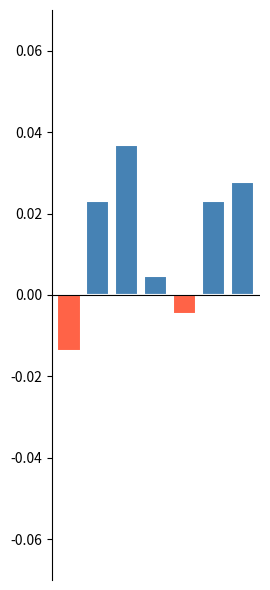

How many series are shown in this chart?

2